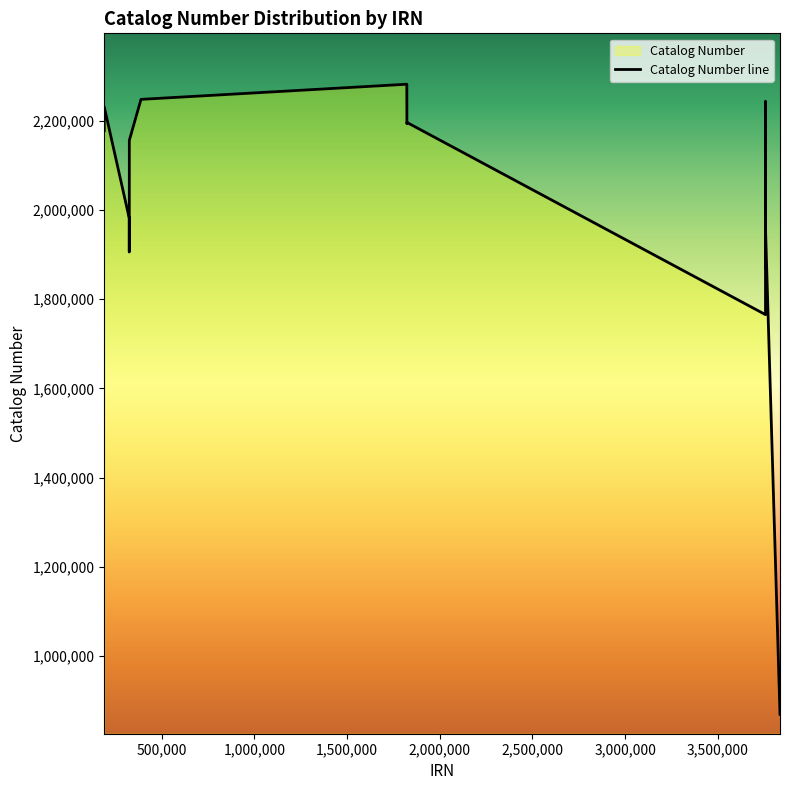

What is the difference between the maximum and minimum values?

1412202